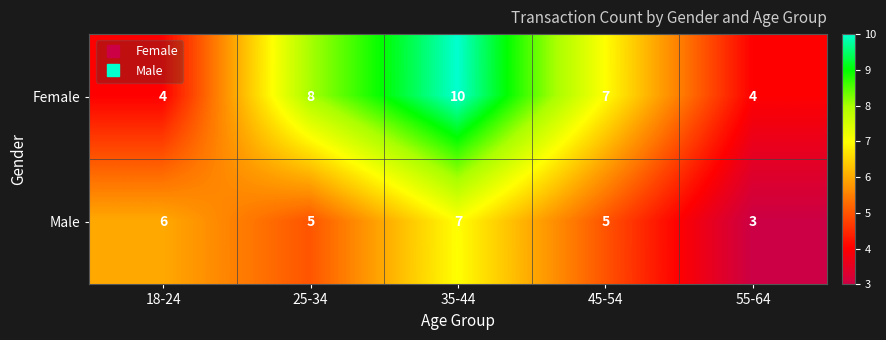

What is the total value across all series at 18-24?

10